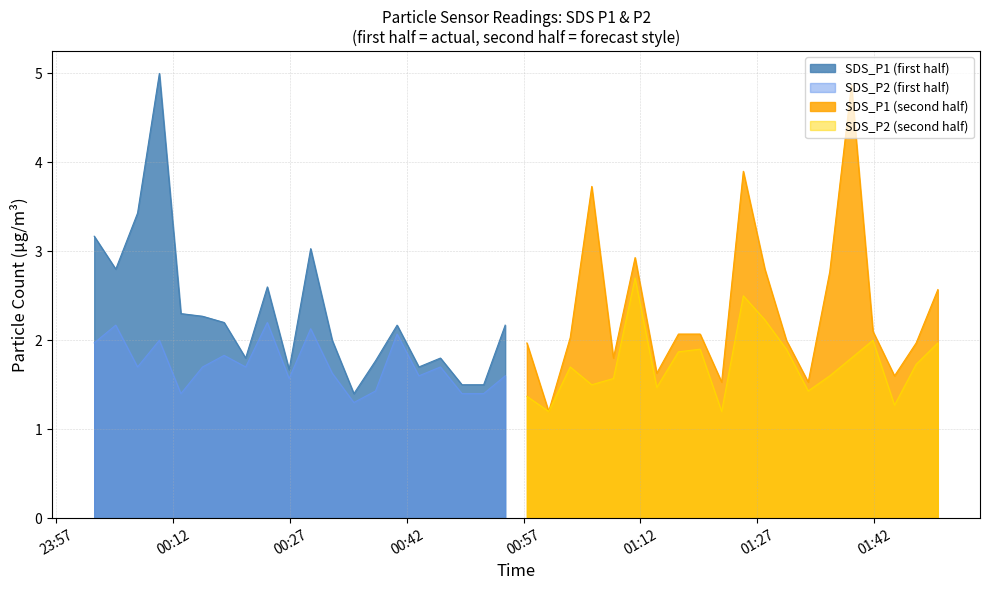

True or false: SDS_P1 has more than 2 points higher than both neighbors.

True